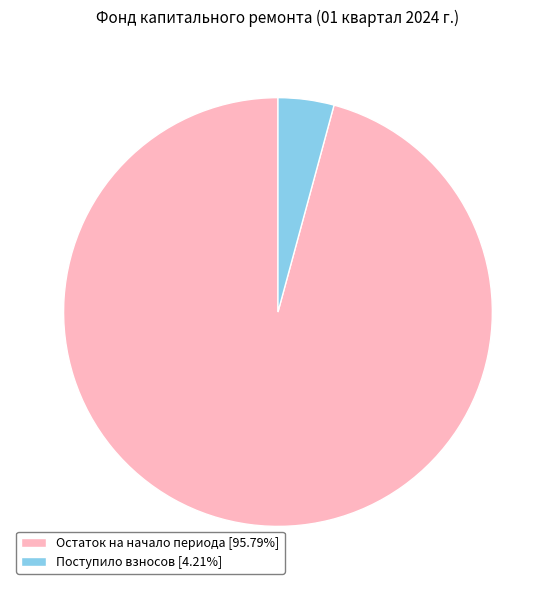

Is there a majority slice in this chart?

Yes